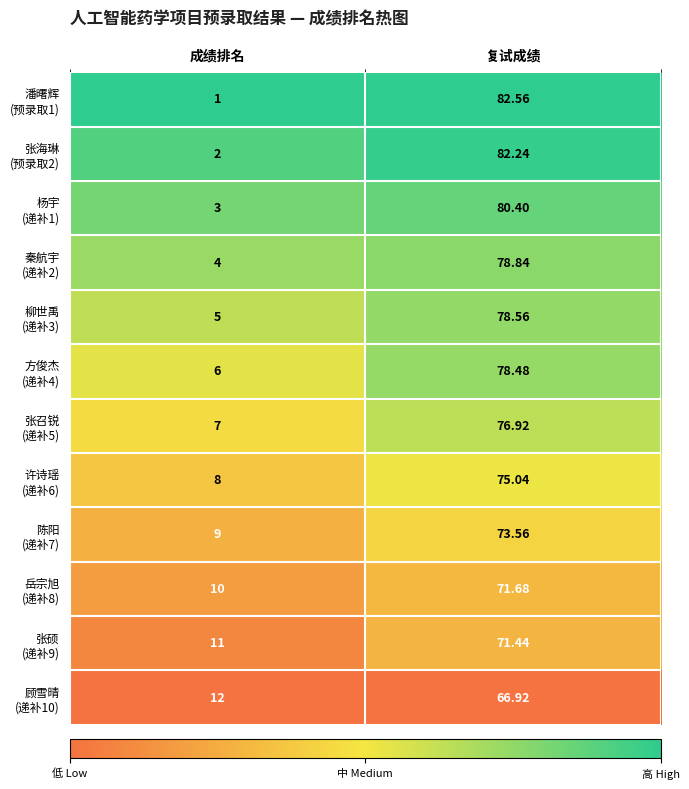

Which label corresponds to the smallest value in the chart?

成绩排名